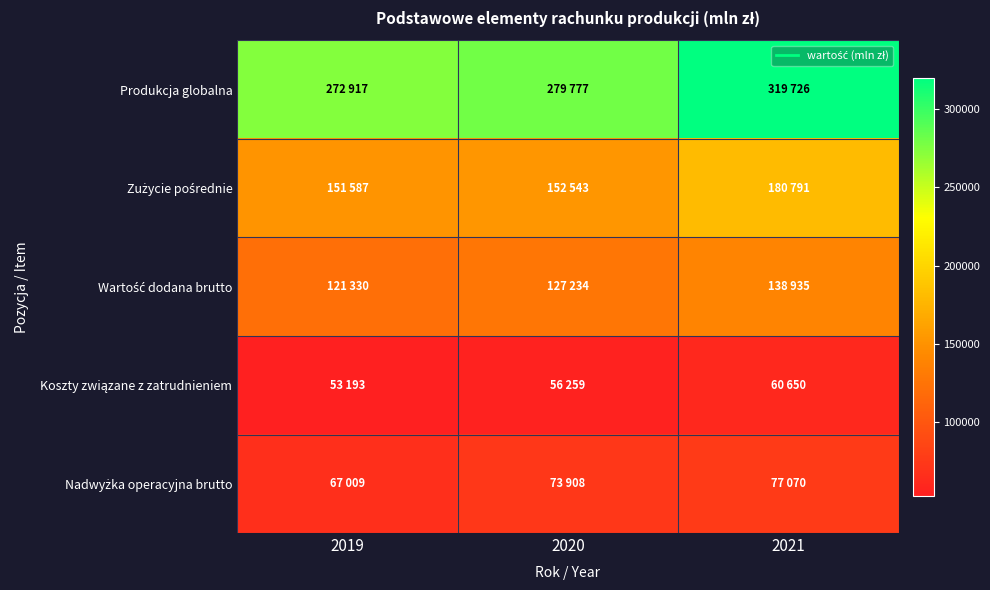

How many categories are shown in the chart?

3